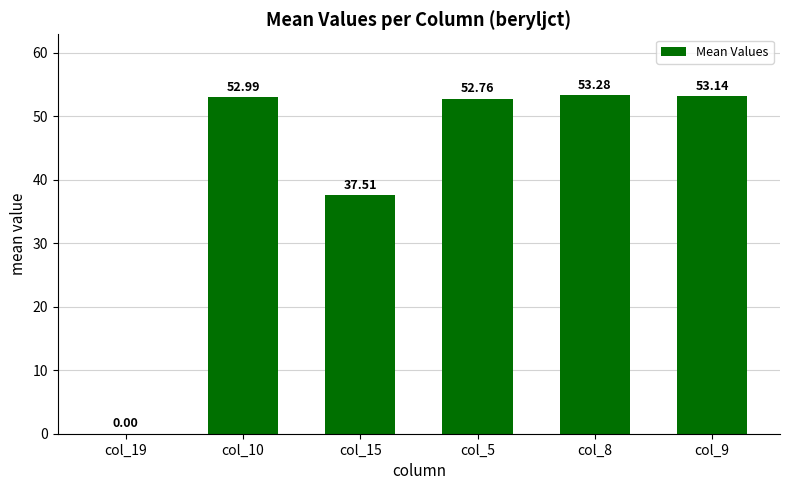

What is the difference between the values at col_15 and col_8?

15.8